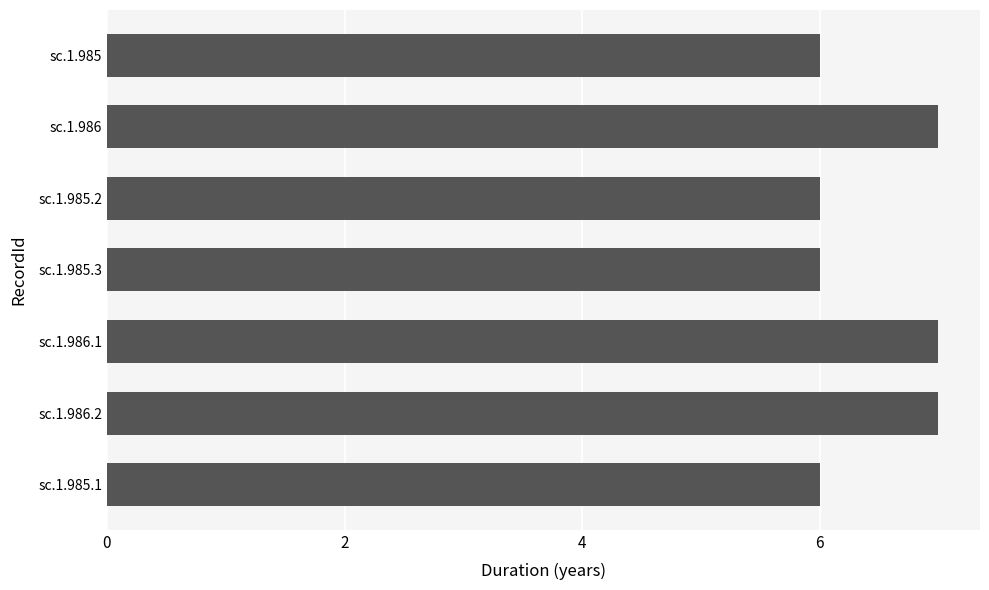

What is the value of the 4th bar from the top?

6